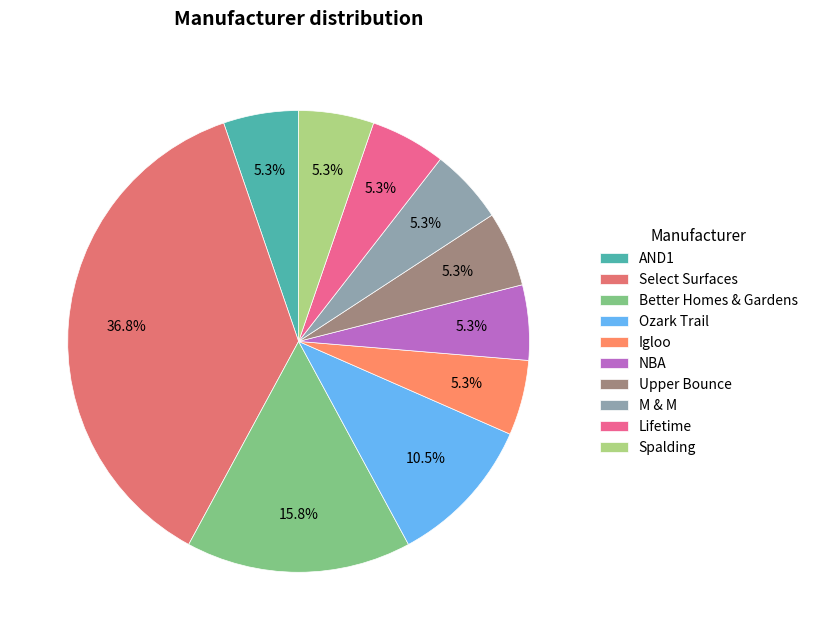

Rank the categories by value from lowest to highest.

AND1, Igloo, NBA, Upper Bounce, M & M, Lifetime, Spalding, Ozark Trail, Better Homes & Gardens, Select Surfaces